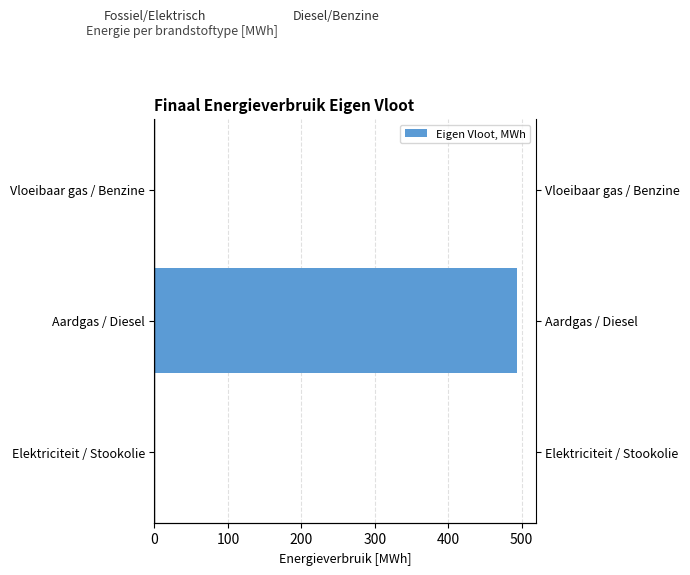

What is the greatest value displayed?

494.2